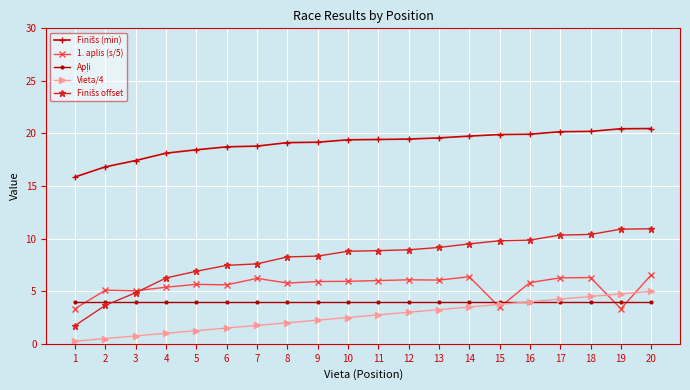

The value of 1. aplis (s/5) at 3 is 5.0. True or false?

True